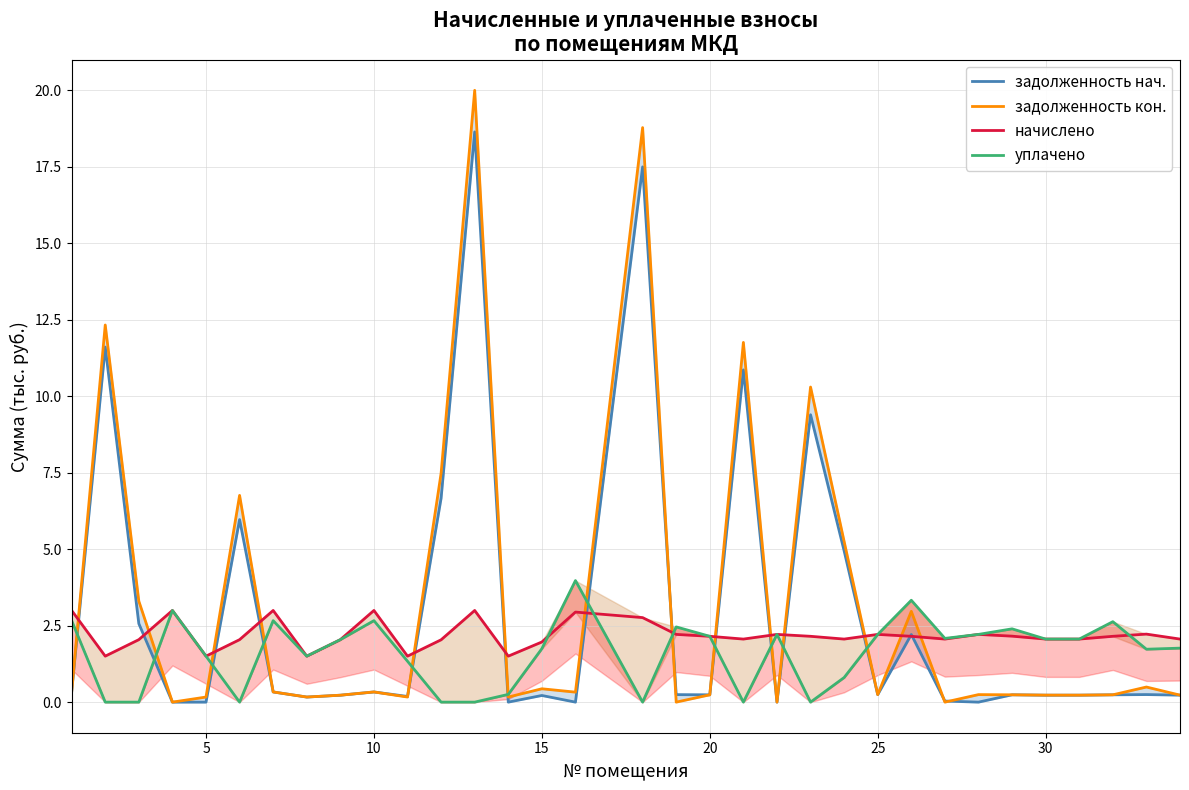

The задолженность нач. series shows 6.0 at 25. True or false?

True